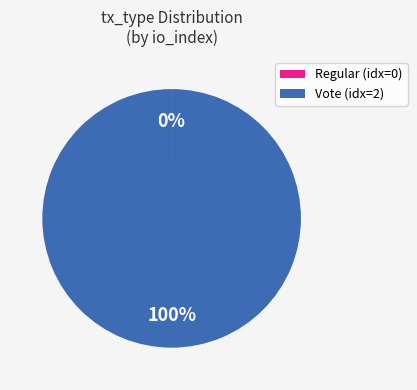

What is the largest slice in the pie chart?

Vote